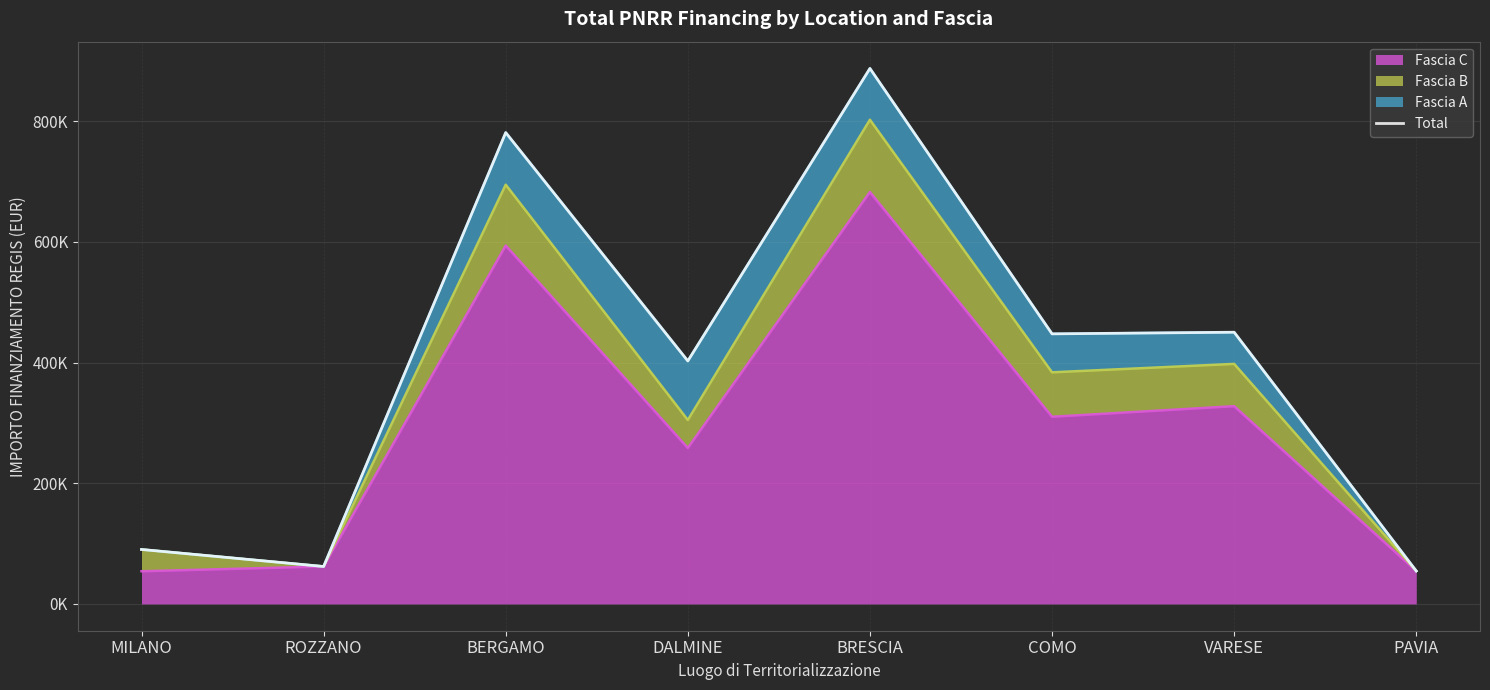

Rank the categories by value from highest to lowest.

BRESCIA, BERGAMO, VARESE, COMO, DALMINE, MILANO, ROZZANO, PAVIA